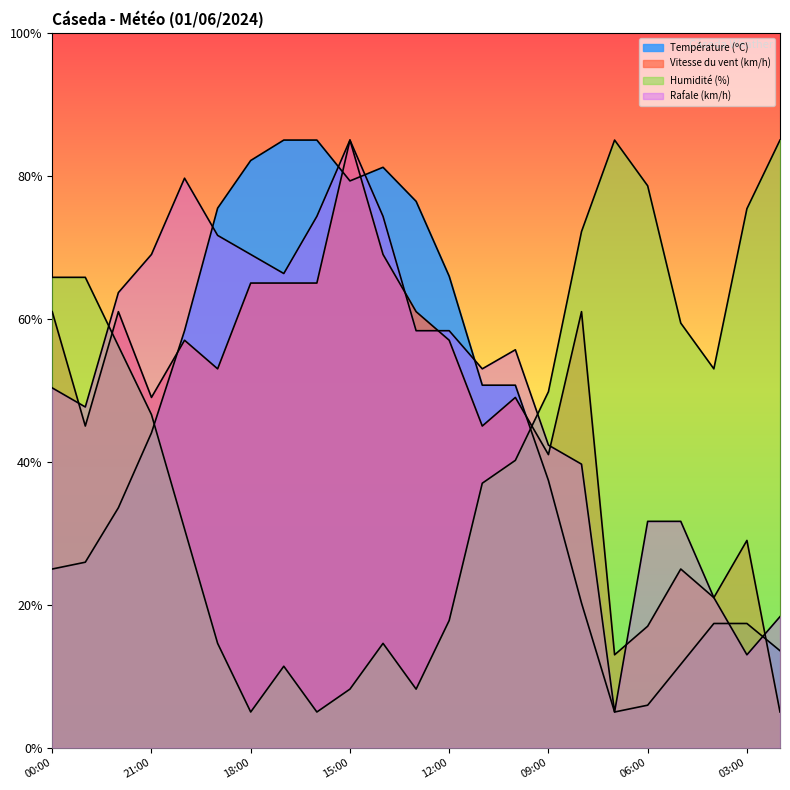

In Rafale (km/h), how many points are higher than both neighbors (excluding endpoints)?

3